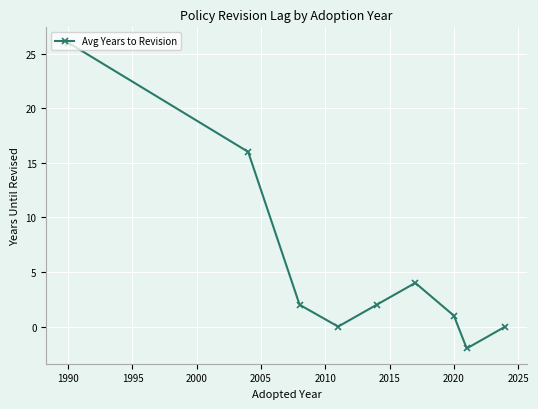

How many data points does each series have?

9